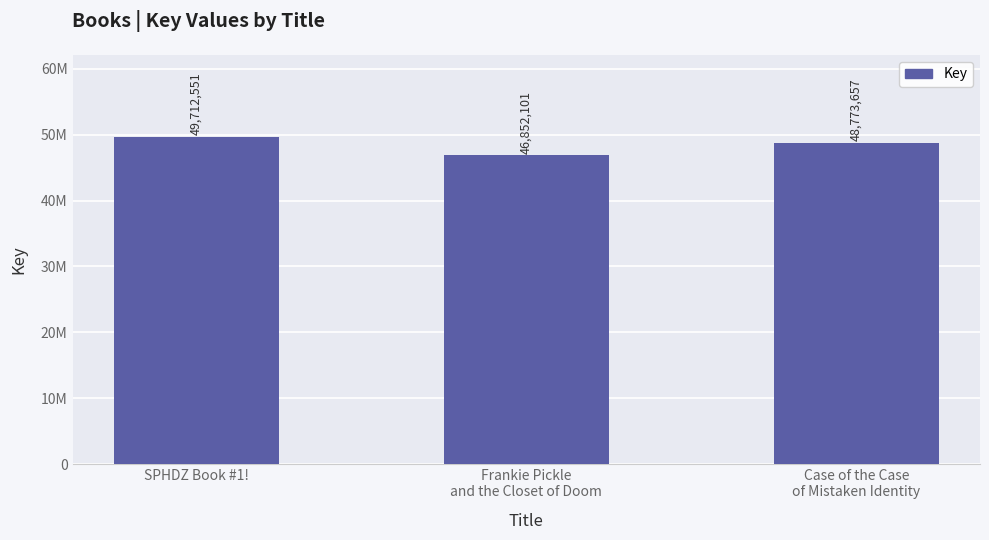

Does the chart contain any negative values?

No